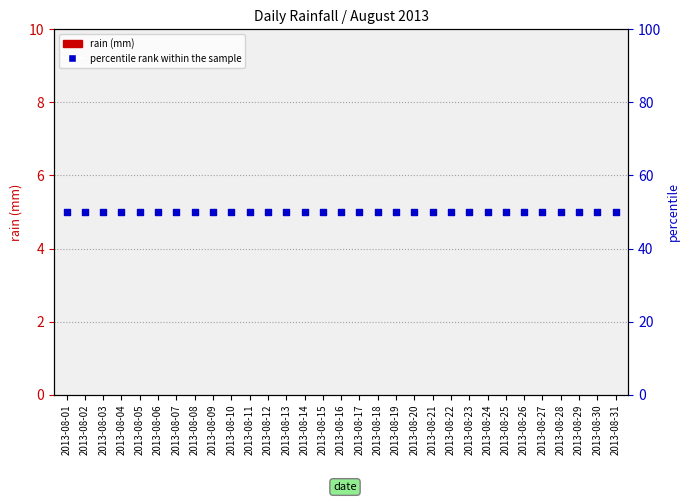

Is the value of percentile rank within the sample at 2013-08-26 greater than the value of rain (mm) at 2013-08-02?

Yes